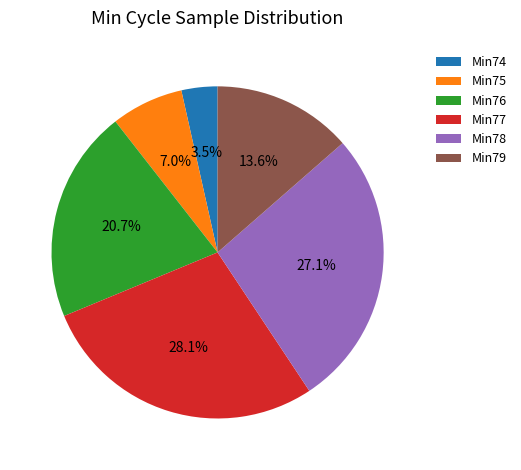

What is the largest slice in the pie chart?

Min77